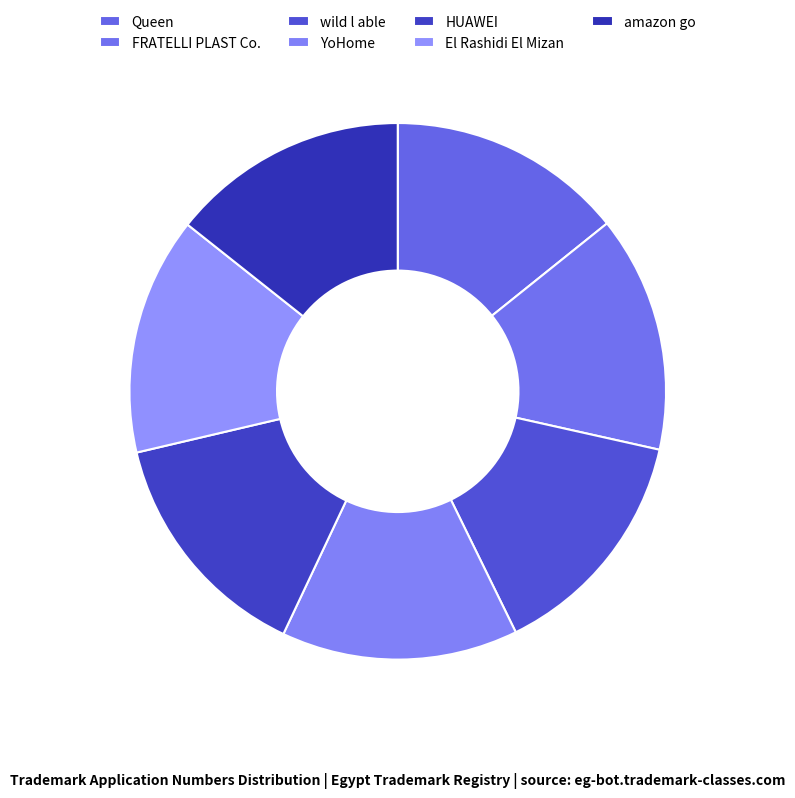

To the nearest percent, what portion does El Rashidi El Mizan represent?

14%